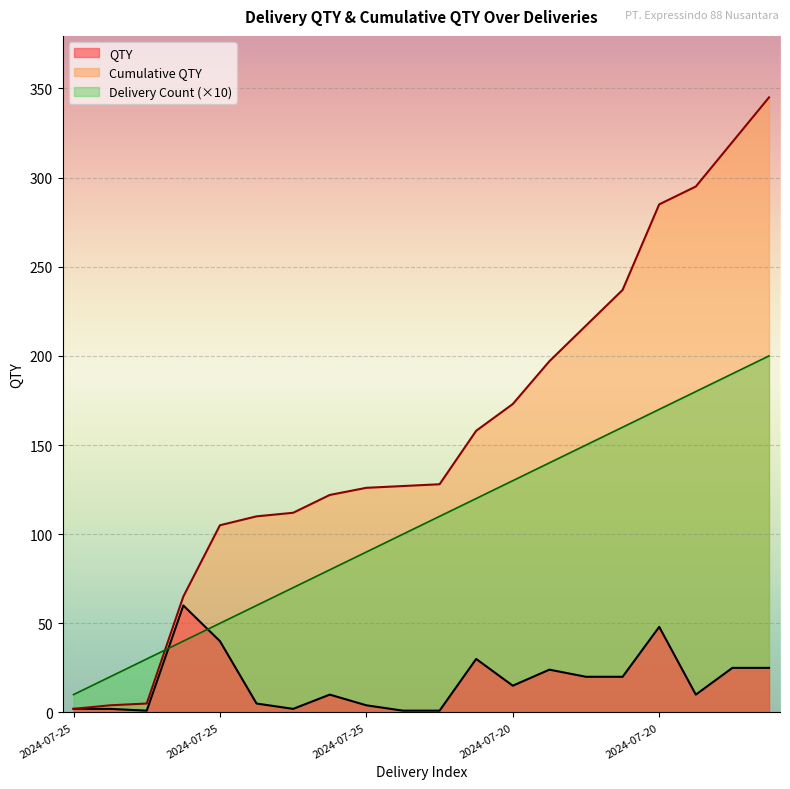

What are all the series names shown in the legend?

QTY, Cumulative QTY, Delivery Count (×10)